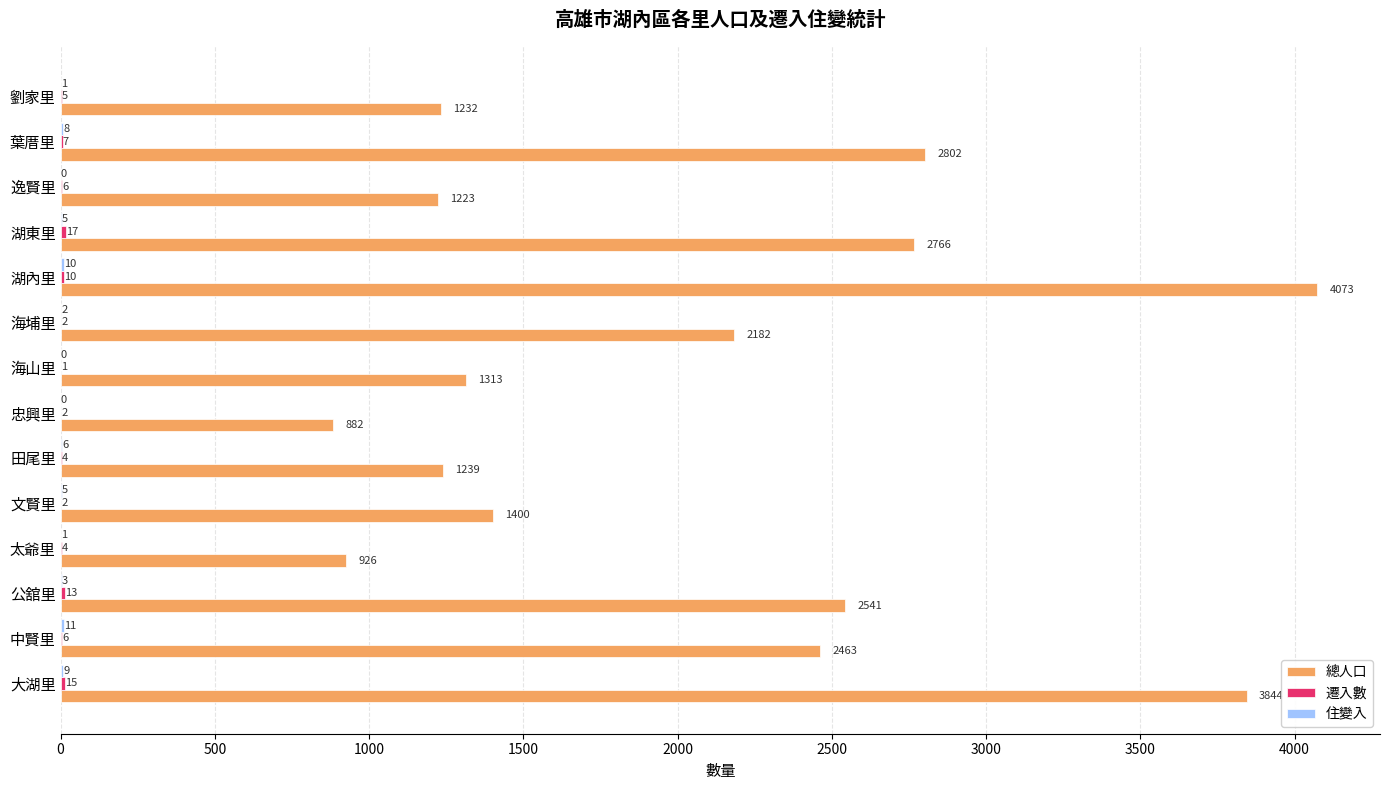

What is the maximum value for 總人口?

4073